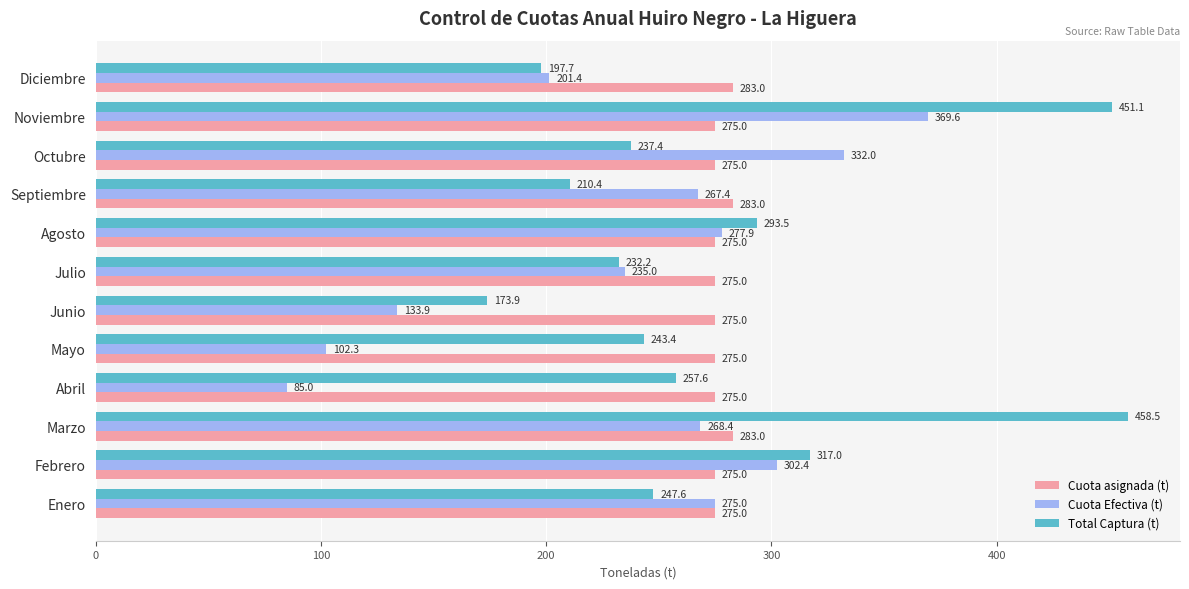

Between Enero and Diciembre, which series saw the biggest shift?

Cuota Efectiva (t)